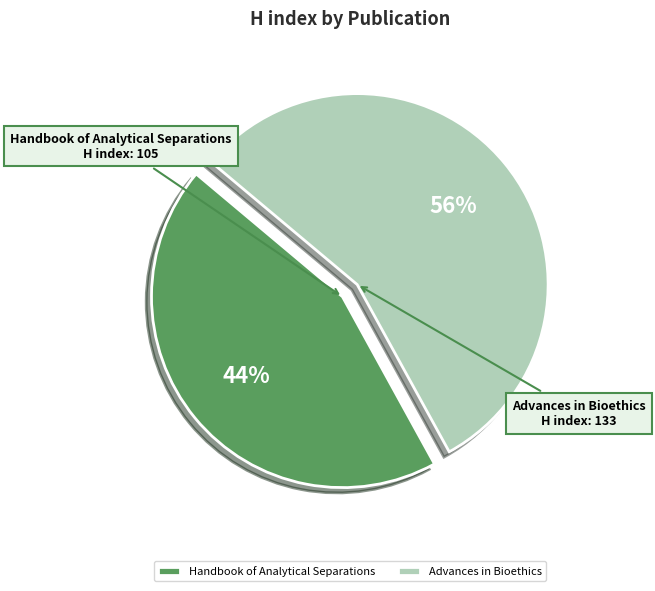

Is it true that Advances in Bioethics is 56% of the pie?

True